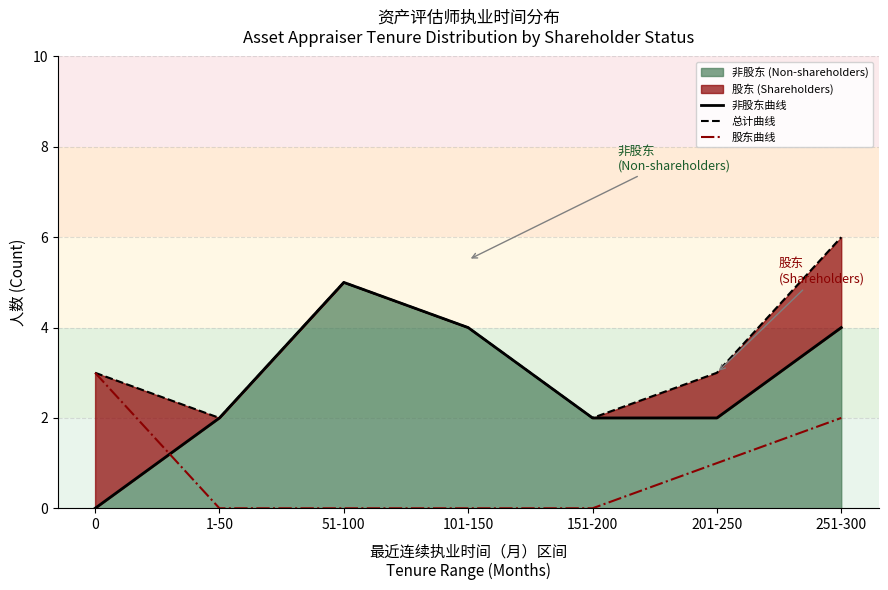

Reading right to left, what are all the values shown in this chart?

非股东累计 (Non-shareholder cumulative): 251-300=4	201-250=2	151-200=2	101-150=4	51-100=5	1-50=2	0=0
总计 (Total): 251-300=6	201-250=3	151-200=2	101-150=4	51-100=5	1-50=2	0=3
股东 (Shareholders): 251-300=2	201-250=1	151-200=0	101-150=0	51-100=0	1-50=0	0=3